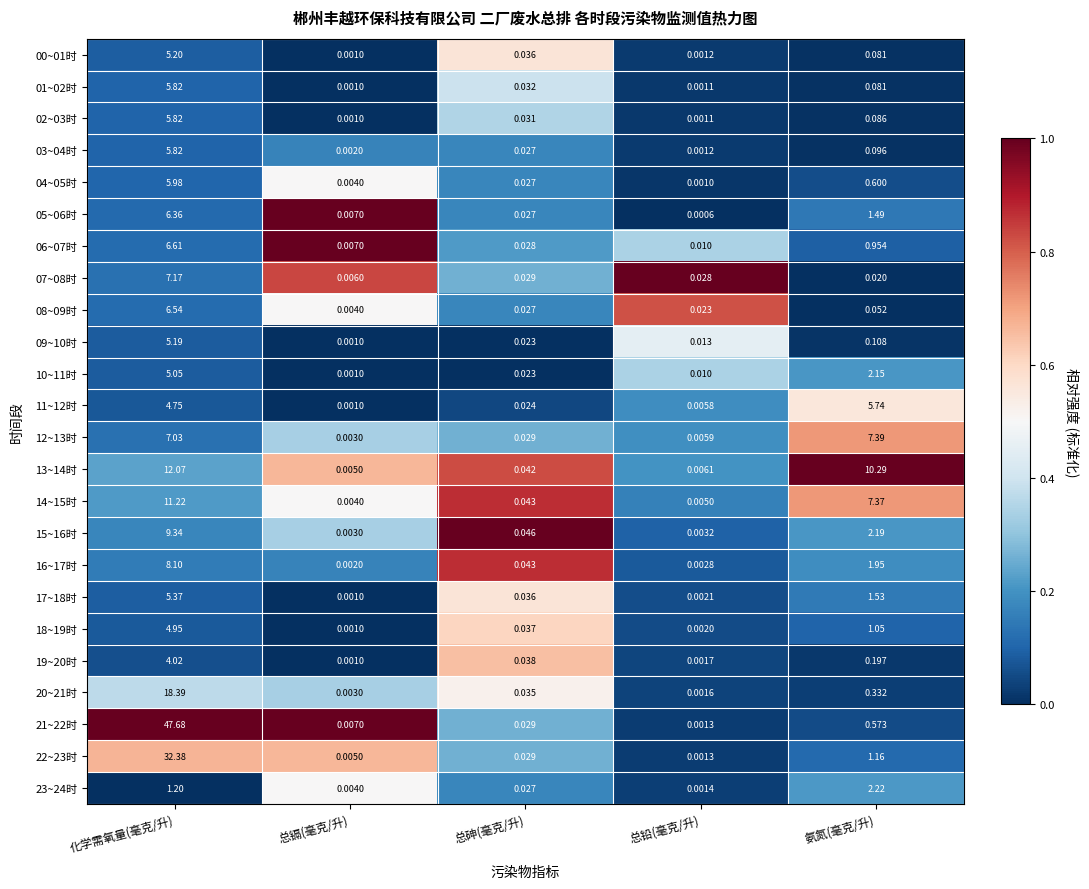

Rank the categories by 16~17时 value from highest to lowest.

化学需氧量(毫克/升), 氨氮(毫克/升), 总砷(毫克/升), 总铅(毫克/升), 总镉(毫克/升)